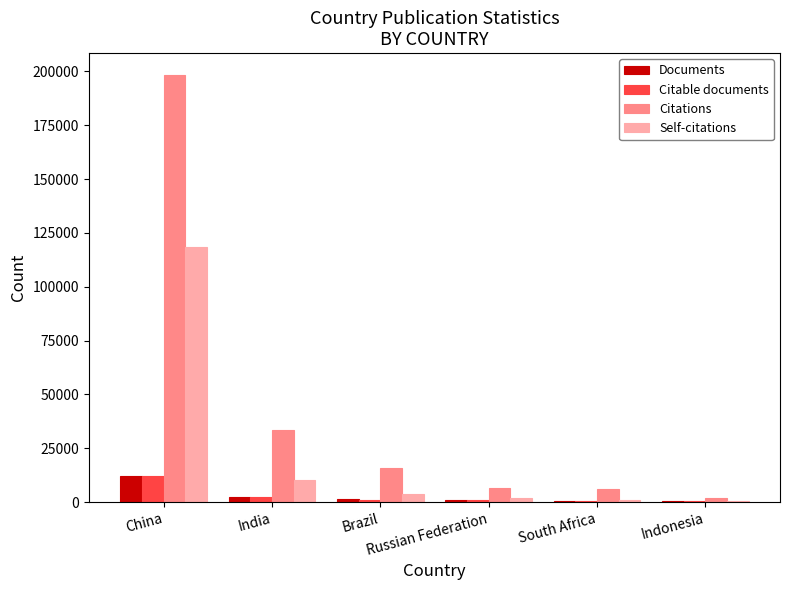

The Self-citations series shows 10107 at India. True or false?

True